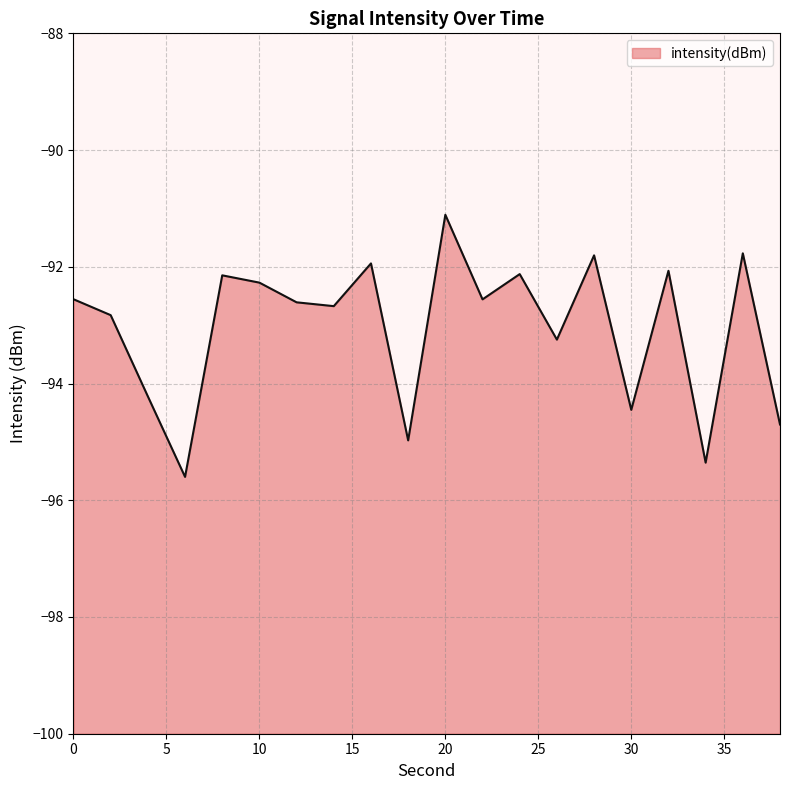

True or false: the data shows -127.5 at 18.

False